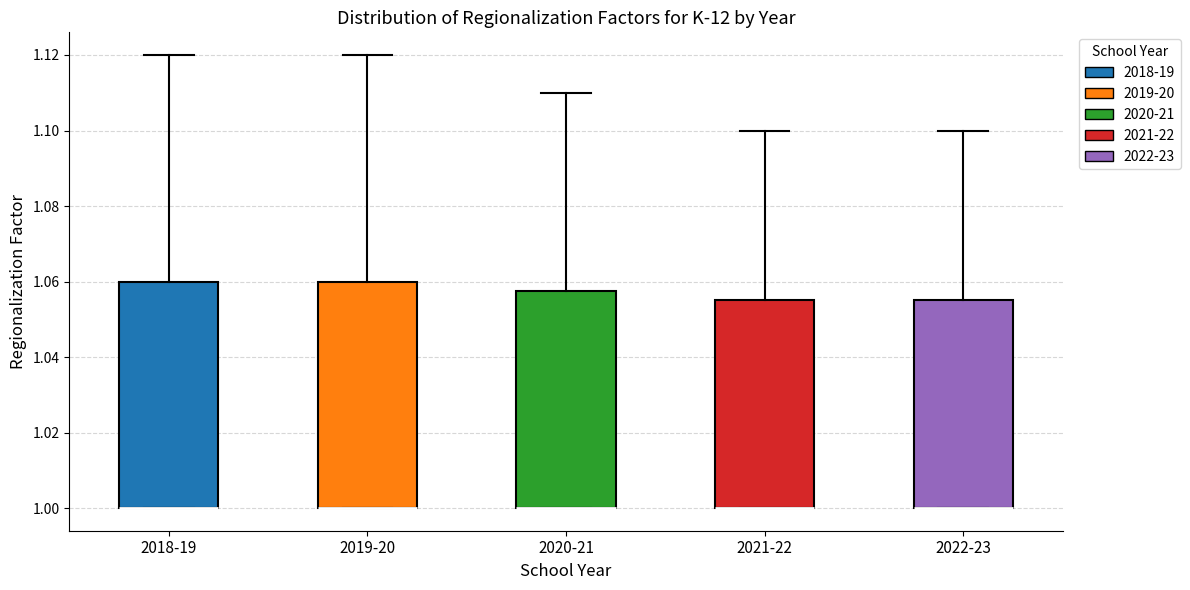

Reading left to right, read every box against the y-axis: the position of its median line, the range the box covers, and the ends of its whiskers. The values are not printed on the chart, so give them approximately, as read against the axis.

2018-19: median 1.000 (drawn on the box's lower edge), box 1.000 to 1.060, whiskers 1.000 to 1.120
2019-20: median 1.000 (drawn on the box's lower edge), box 1.000 to 1.060, whiskers 1.000 to 1.120
2020-21: median 1.000 (drawn on the box's lower edge), box 1.000 to 1.058, whiskers 1.000 to 1.110
2021-22: median 1.000 (drawn on the box's lower edge), box 1.000 to 1.056, whiskers 1.000 to 1.100
2022-23: median 1.000 (drawn on the box's lower edge), box 1.000 to 1.056, whiskers 1.000 to 1.100